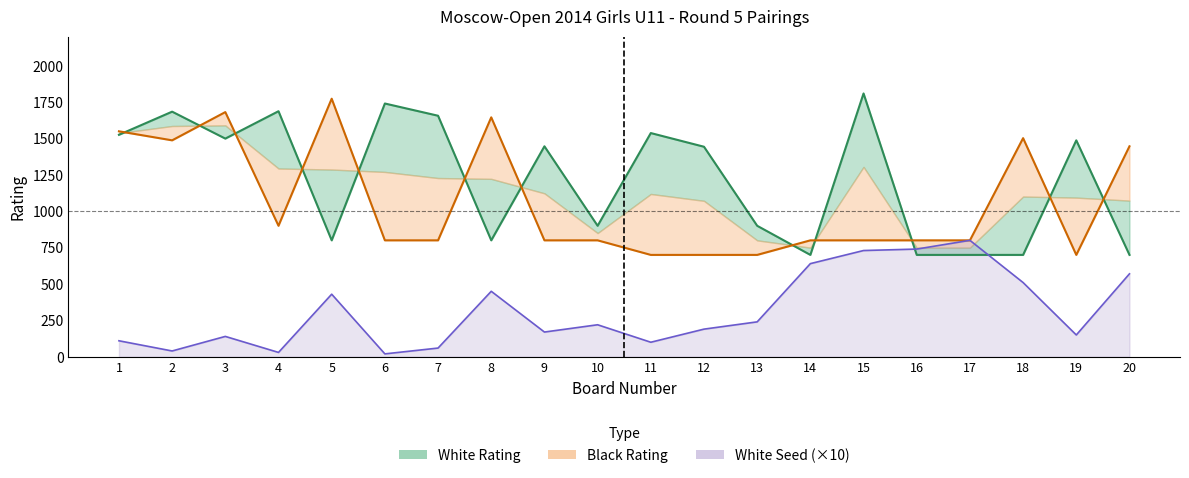

Which series ends up on top after the final intersection of White Rating and Black Rating?

Black Rating